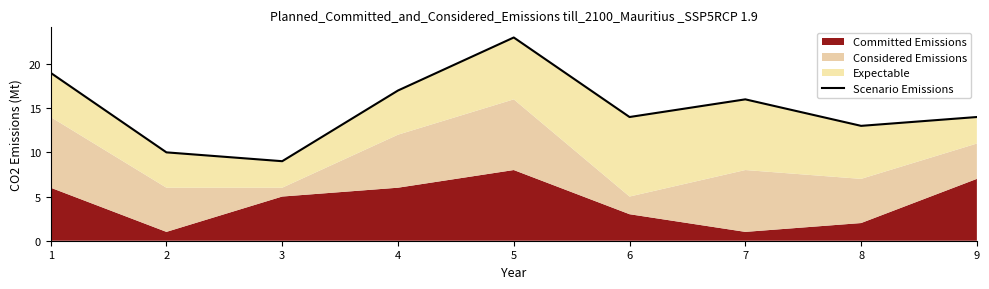

What is the smallest value displayed?

9